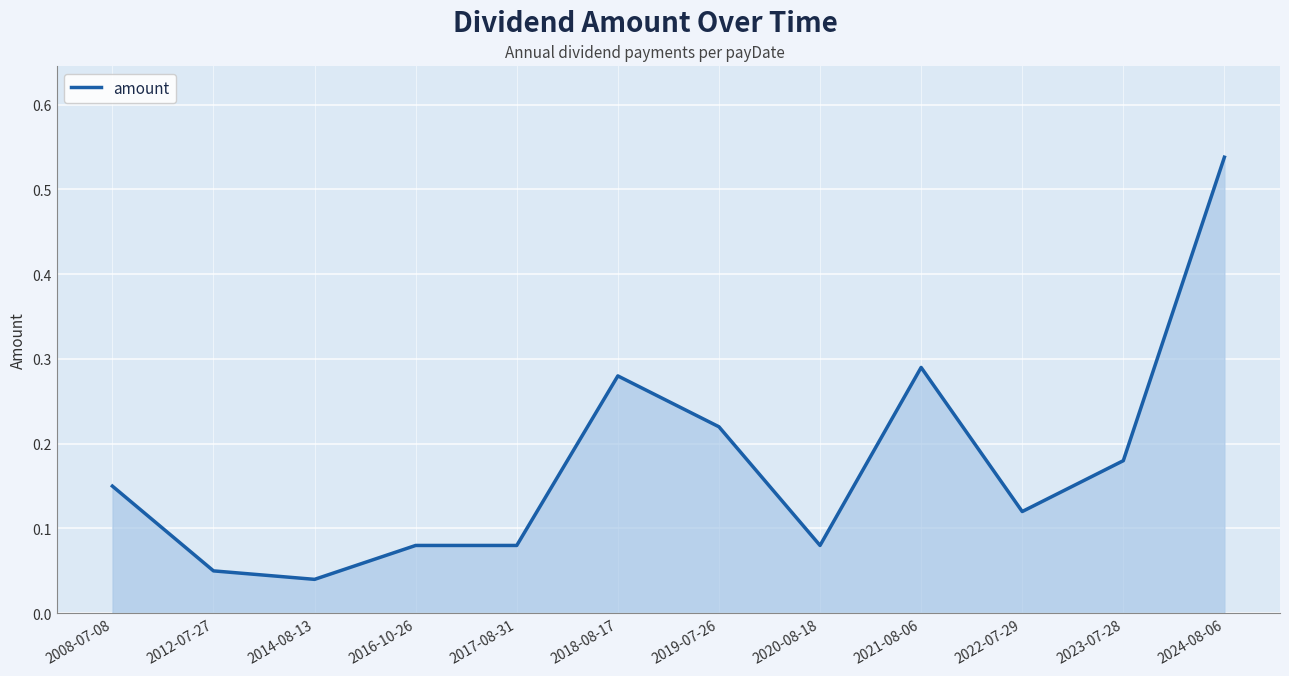

The value at 2022-07-29 is 0.0. True or false?

False